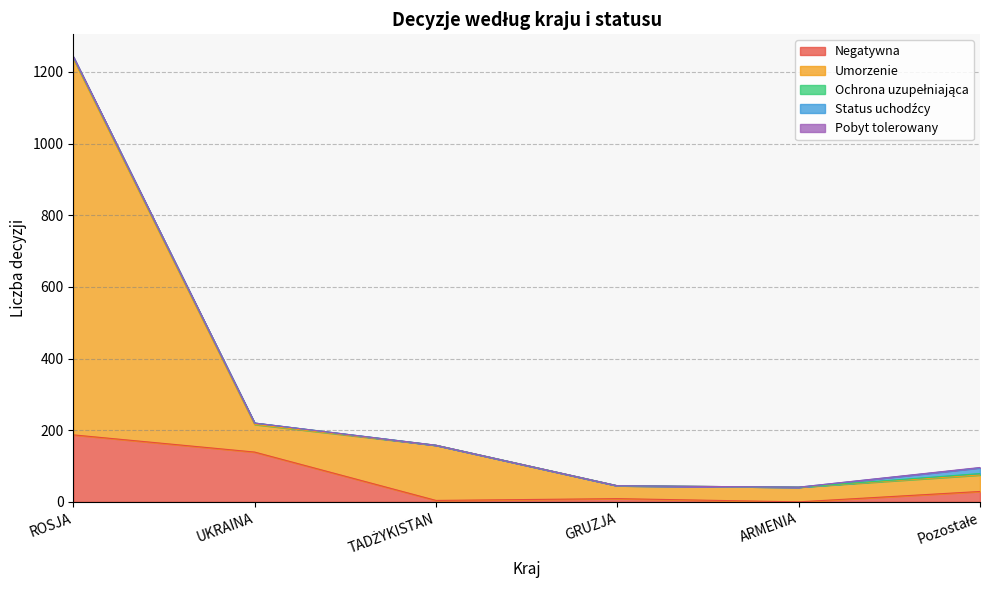

At which category is the sum across all series the highest?

ROSJA